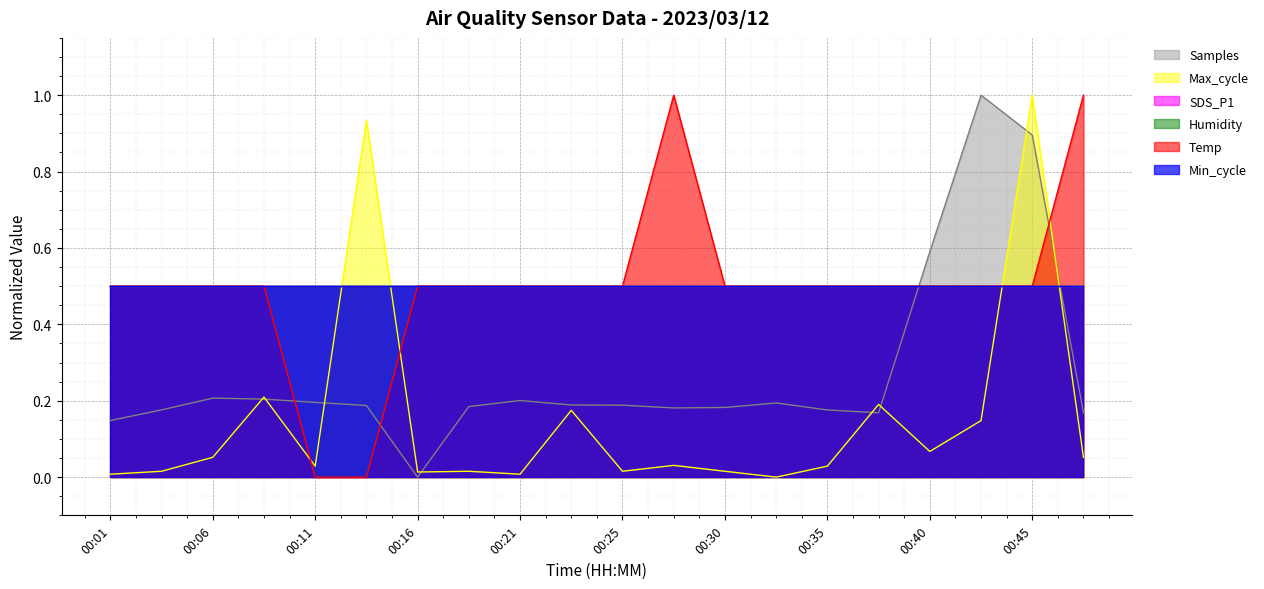

True or false: Temp has more than 1 interior local peaks.

False